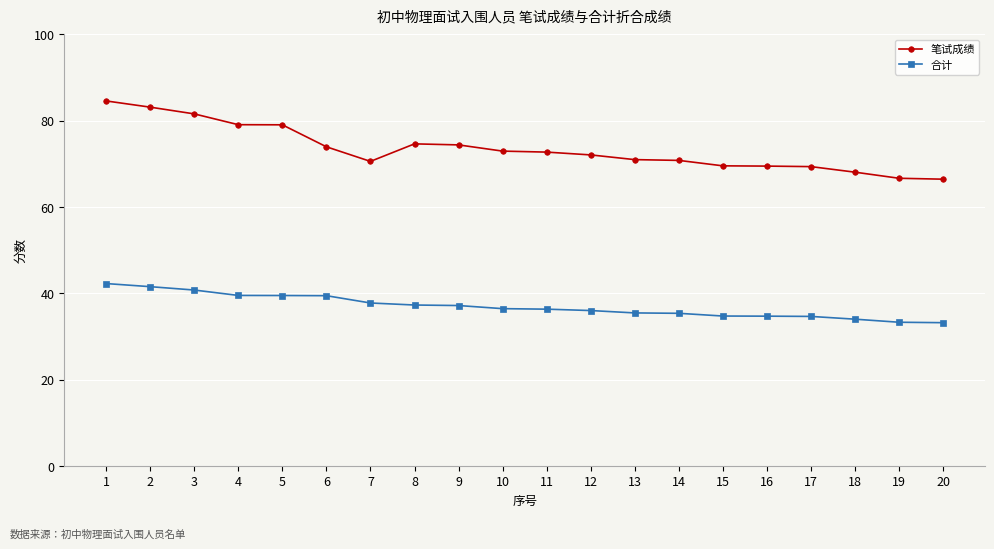

The value of 笔试成绩 at 10 is 100.9. True or false?

False